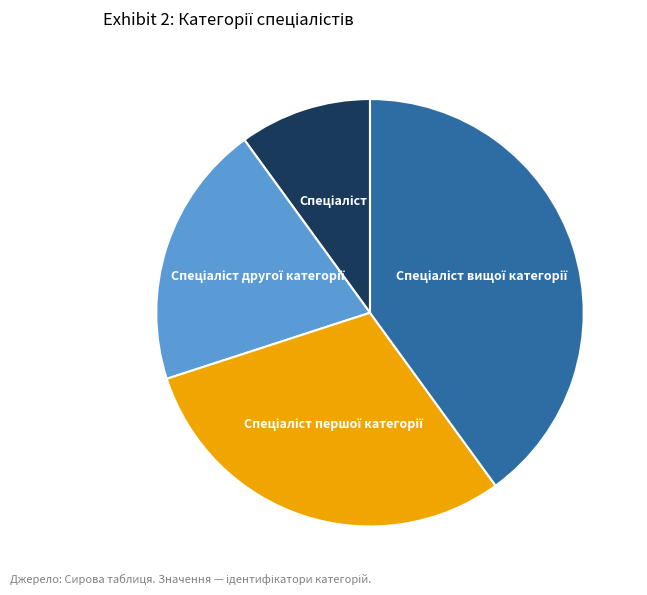

Is there a majority slice in this chart?

No